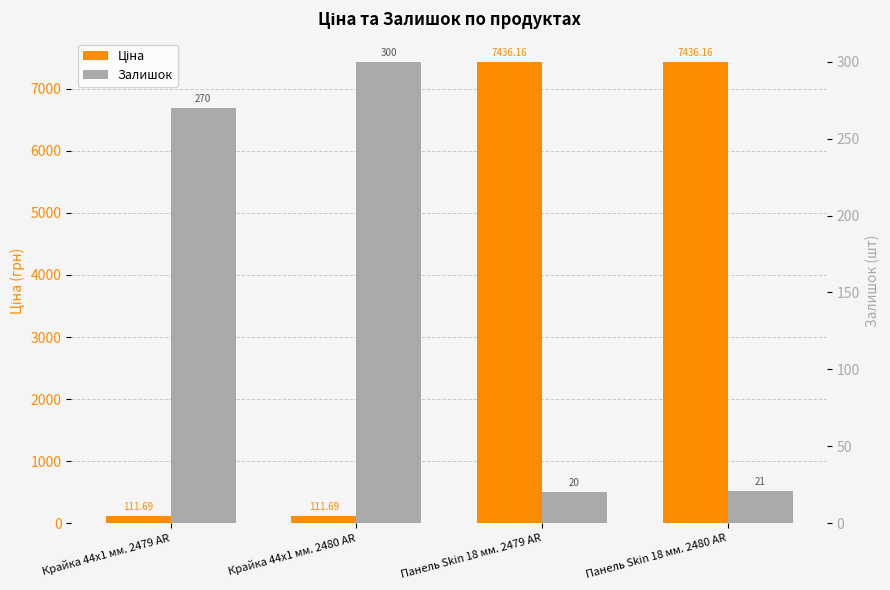

Which series has the largest total across all categories?

Ціна